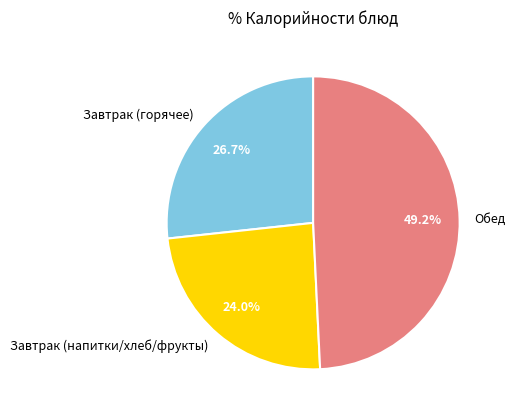

What percentage do Обед and Завтрак (горячее) together represent?

76.0%